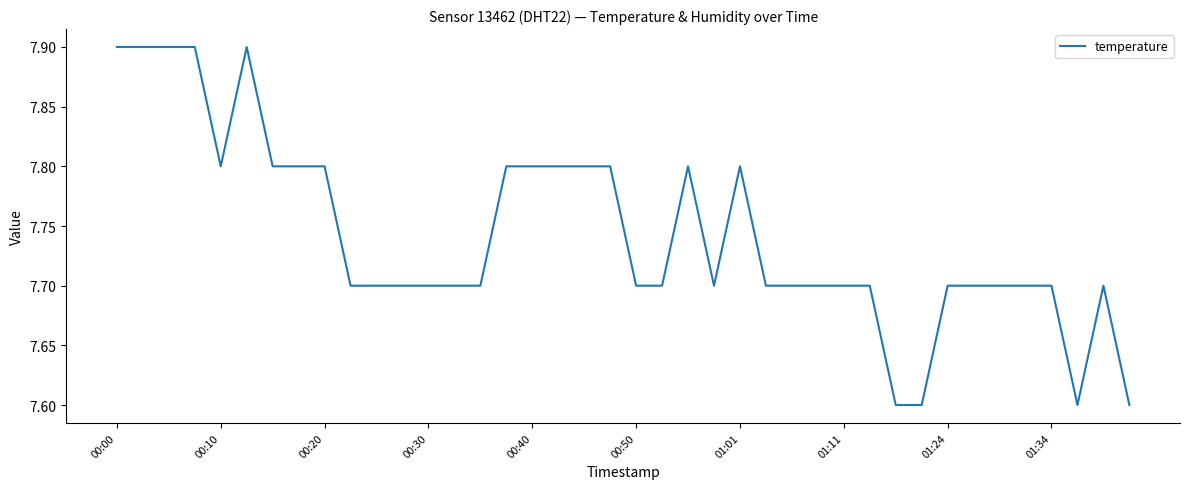

What is the maximum value shown in the chart?

7.9